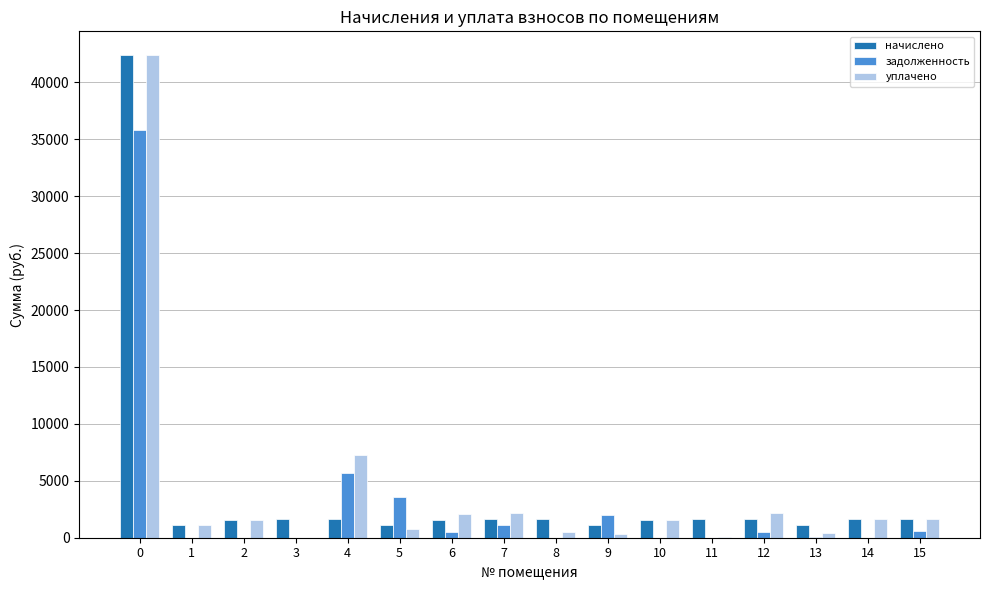

What is the sum of all задолженность values?

49810.9